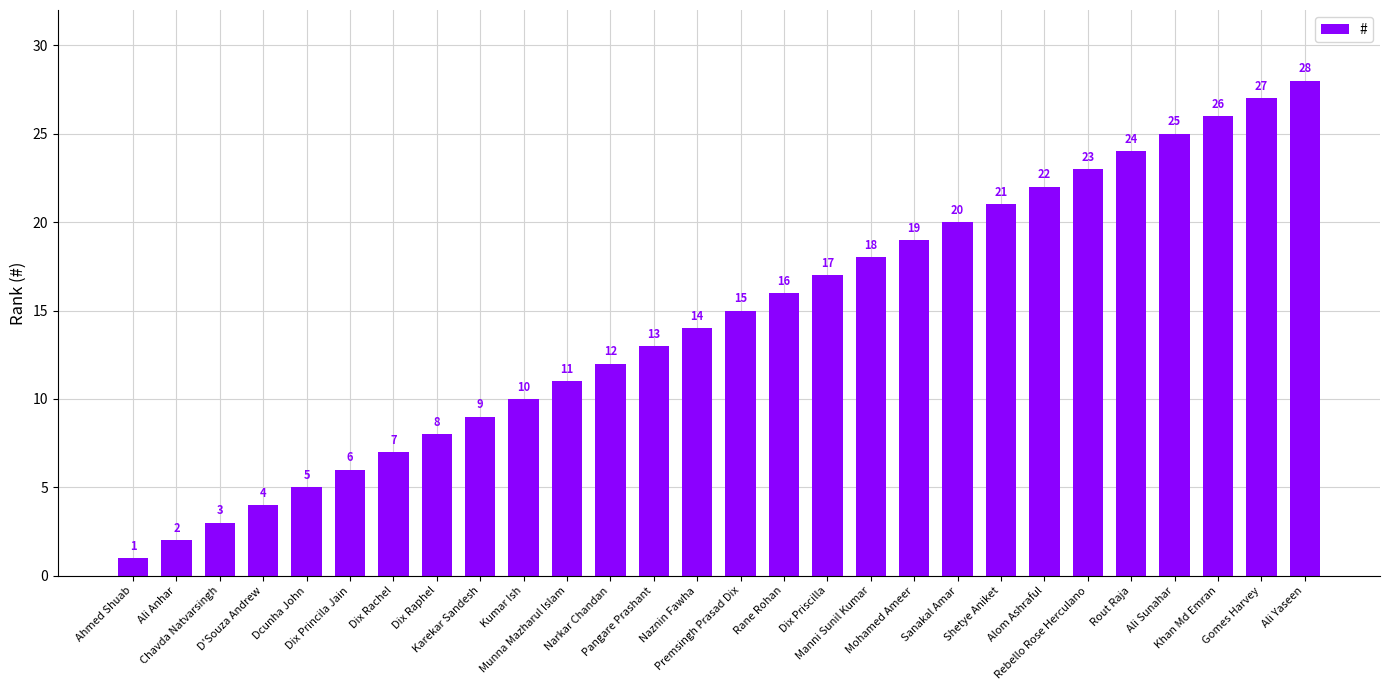

Reading left to right, extract all data points from this chart.

Ahmed Shuab=1	Ali Anhar=2	Chavda Natvarsingh=3	D'Souza Andrew=4	Dcunha John=5	Dix Princila Jain=6	Dix Rachel=7	Dix Raphel=8	Karekar Sandesh=9	Kumar Ish=10	Munna Mazharul Islam=11	Narkar Chandan=12	Pangare Prashant=13	Naznin Fawha=14	Premsingh Prasad Dix=15	Rane Rohan=16	Dix Priscilla=17	Manni Sunil Kumar=18	Mohamed Ameer=19	Sanakal Amar=20	Shetye Aniket=21	Alom Ashraful=22	Rebello Rose Herculano=23	Rout Raja=24	Ali Sunahar=25	Khan Md Emran=26	Gomes Harvey=27	Ali Yaseen=28